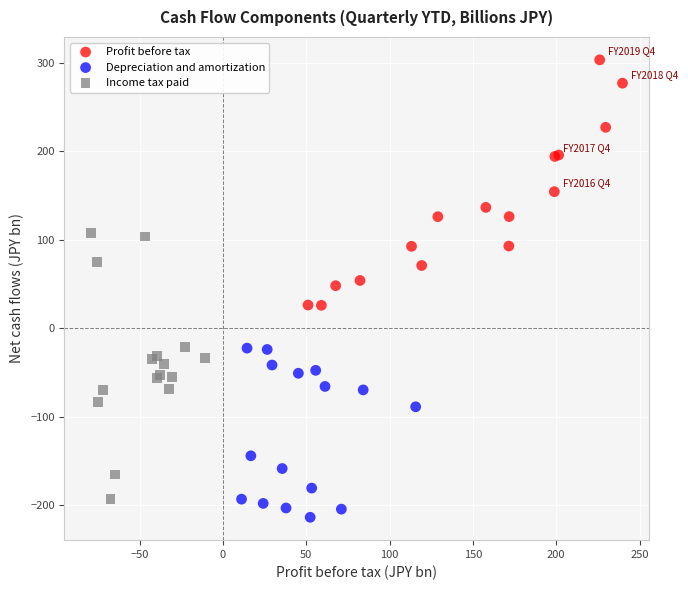

Which series reaches the maximum Y coordinate?

Profit before tax